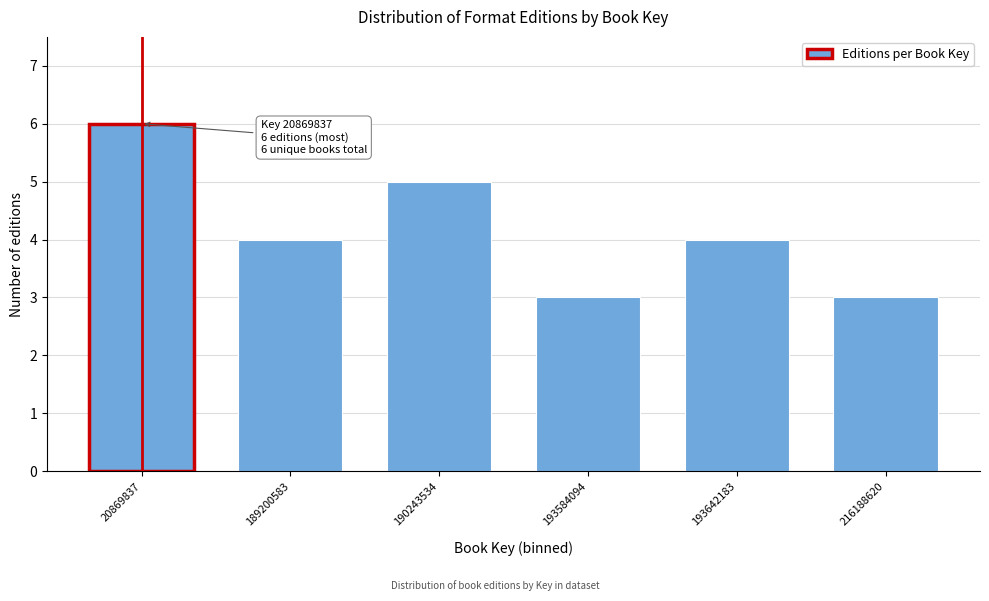

Reading right to left, extract all data points from this chart.

3	4	3	5	4	6